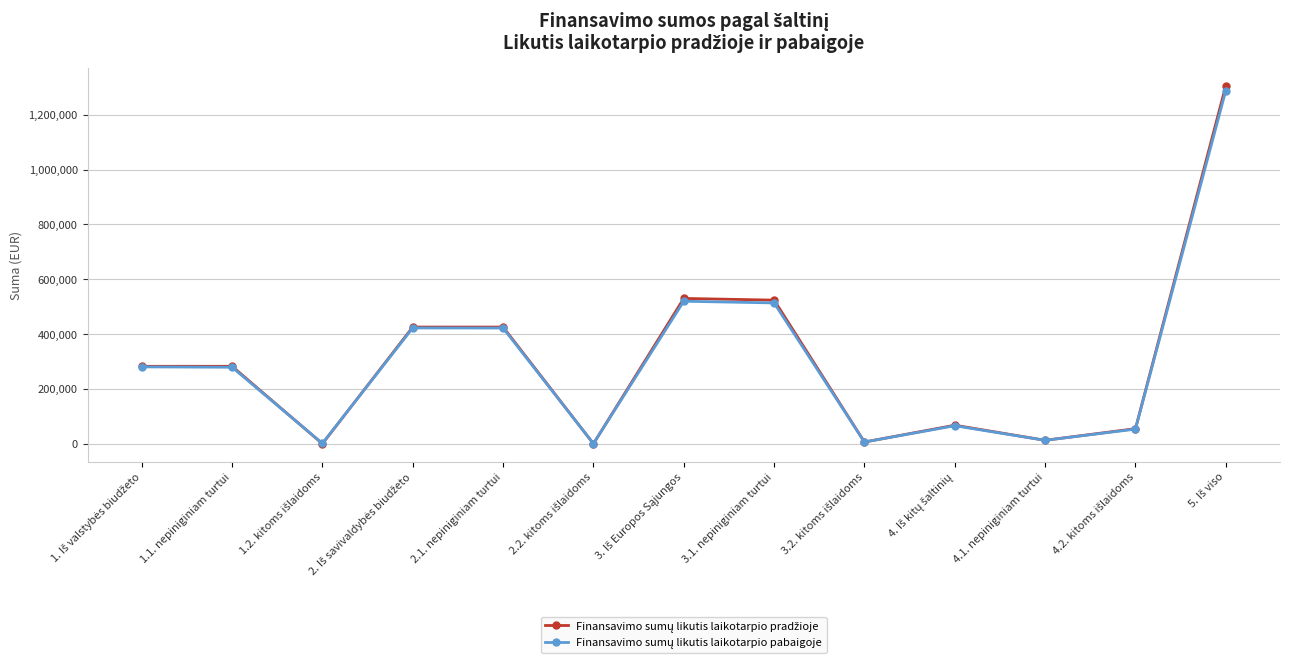

What is the greatest value displayed?

1306012